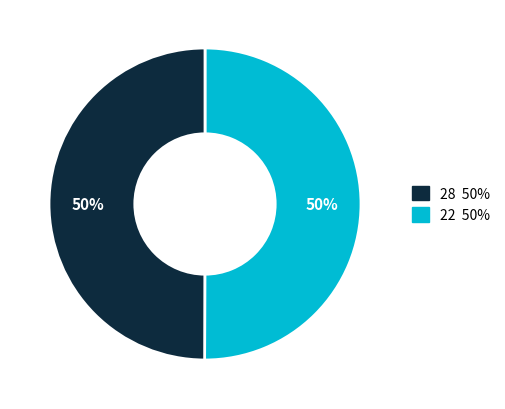

To the nearest percent, what is the average slice percentage?

50%